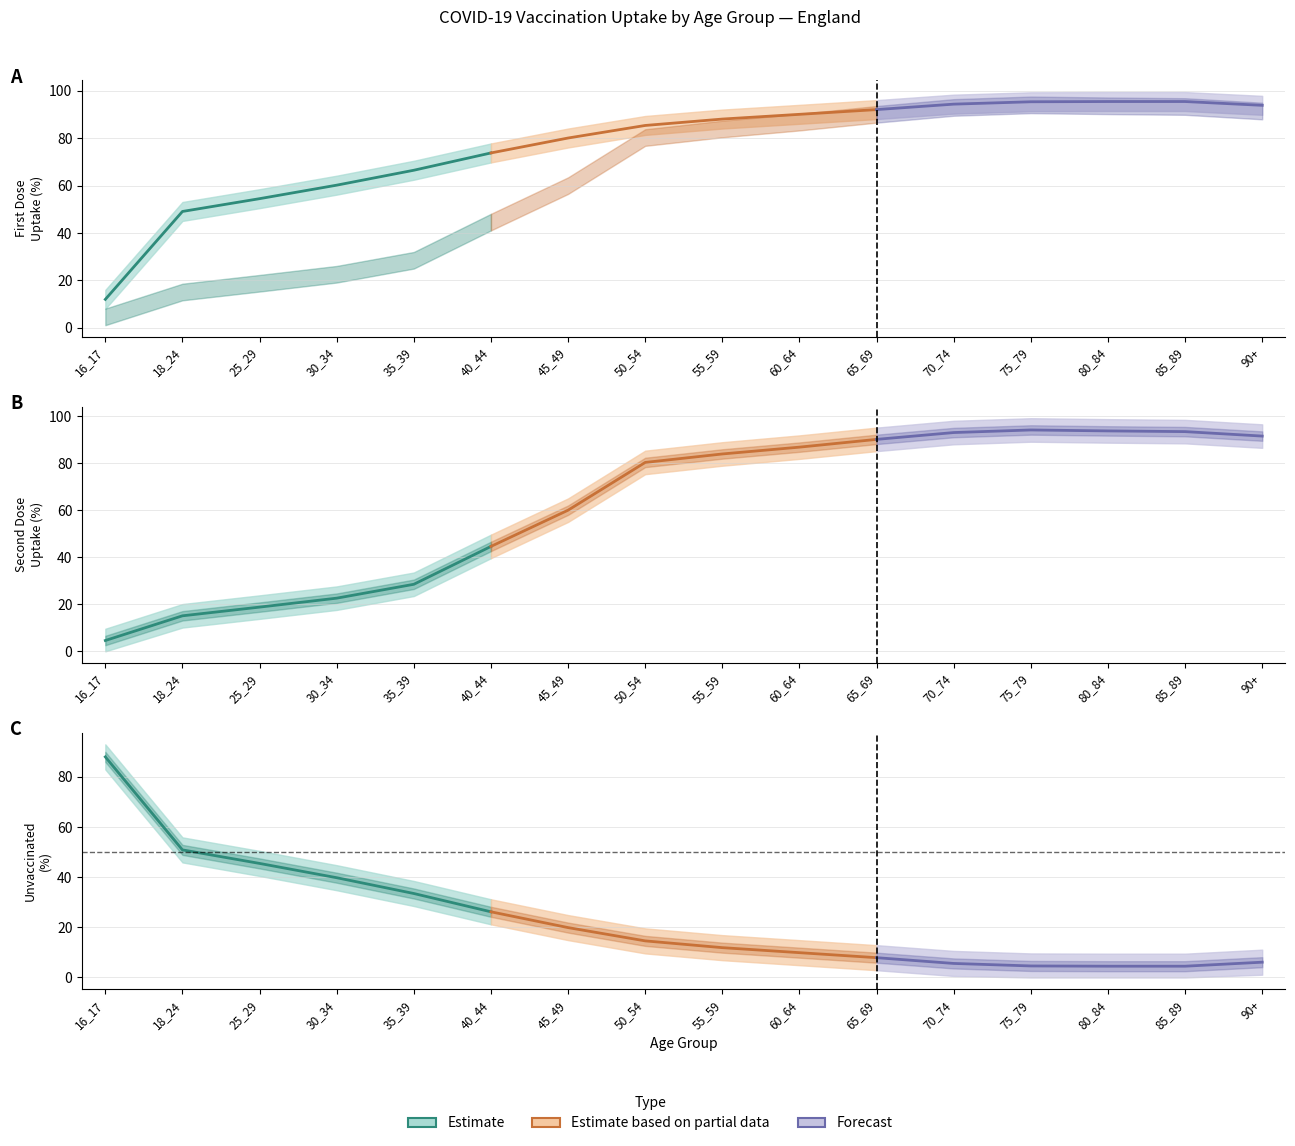

What is the label of the 13th point from the left?

75_79